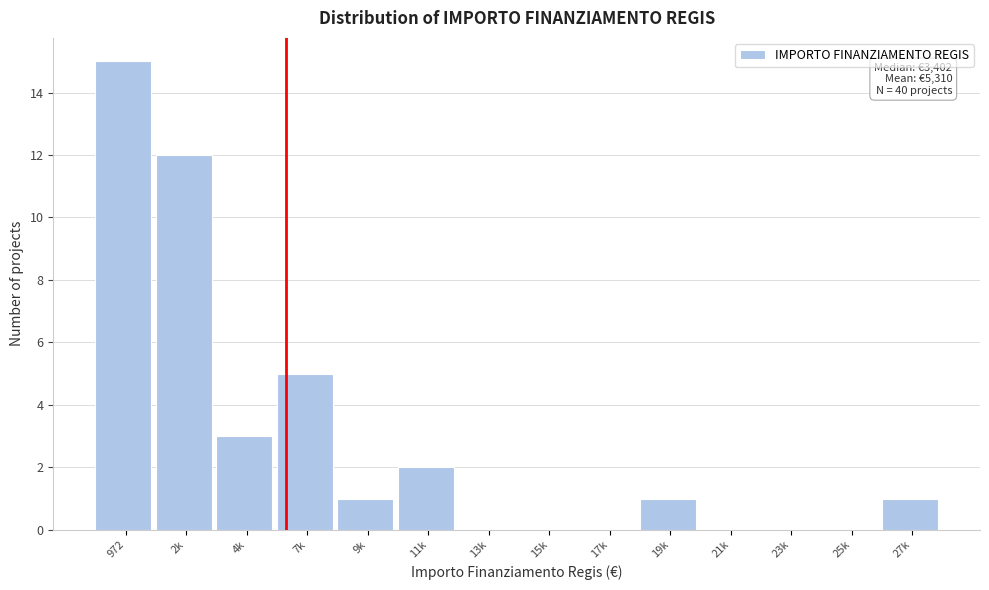

Reading left to right, list all the values displayed in this chart.

972=15	2k=12	4k=3	7k=5	9k=1	11k=2	13k=0	15k=0	17k=0	19k=1	21k=0	23k=0	25k=0	27k=1